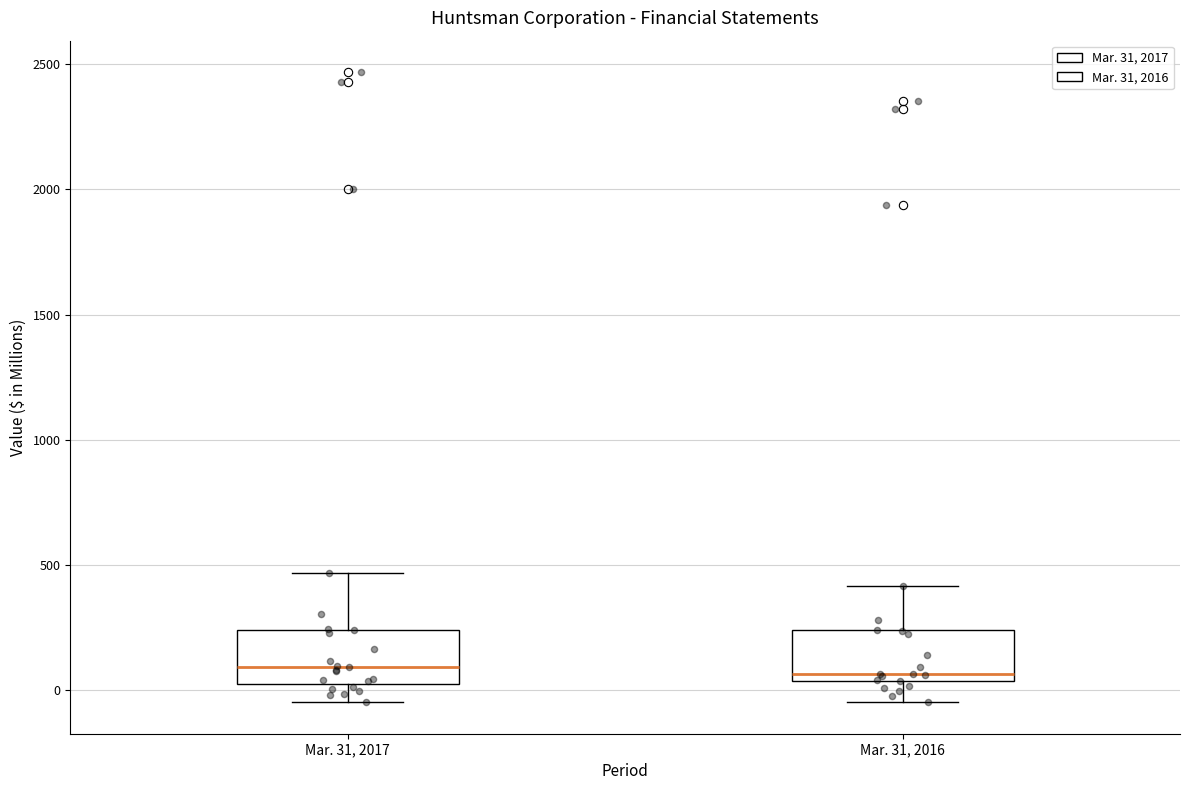

Reading left to right, read every box against the y-axis: the position of its median line, the range the box covers, and the ends of its whiskers. The values are not printed on the chart, so give them approximately, as read against the axis.

Mar. 31, 2017: median 100, box 0 to 250, whiskers -50 to 450
Mar. 31, 2016: median 50 (just above the box's lower edge), box 50 to 250, whiskers -50 to 400